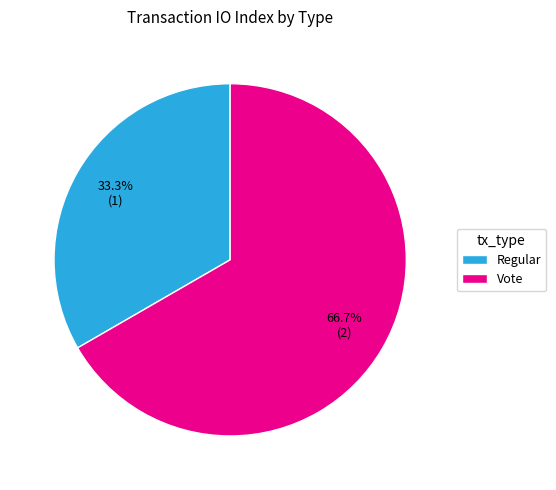

Combined, do Regular and Vote account for over 50%?

Yes